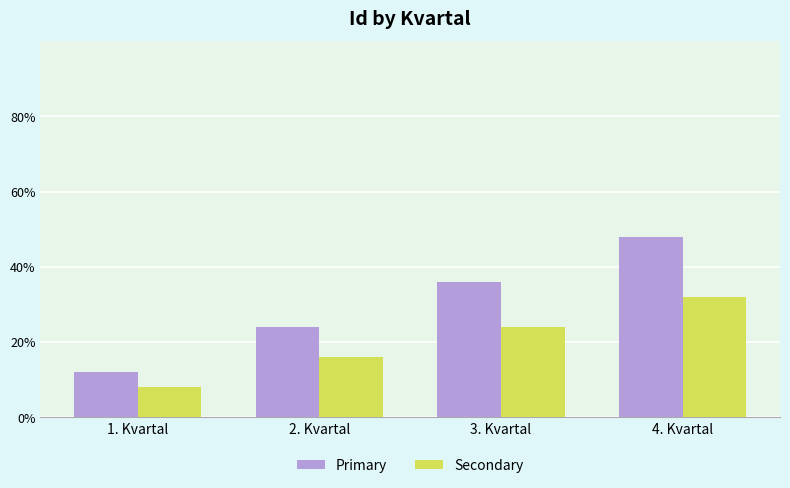

At which label is Primary closest to 1?

2. Kvartal